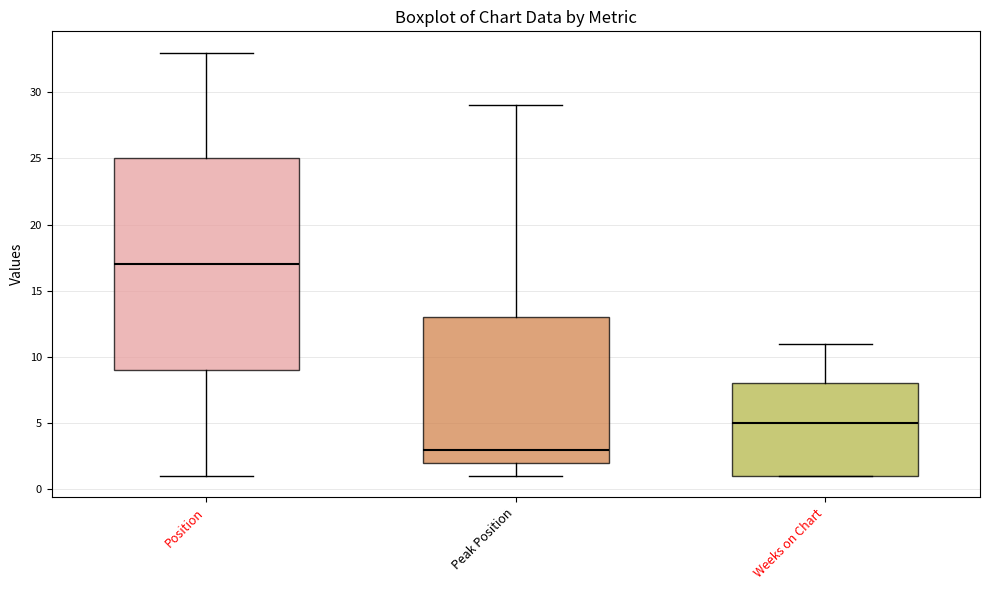

Which box's median line is the highest?

Position